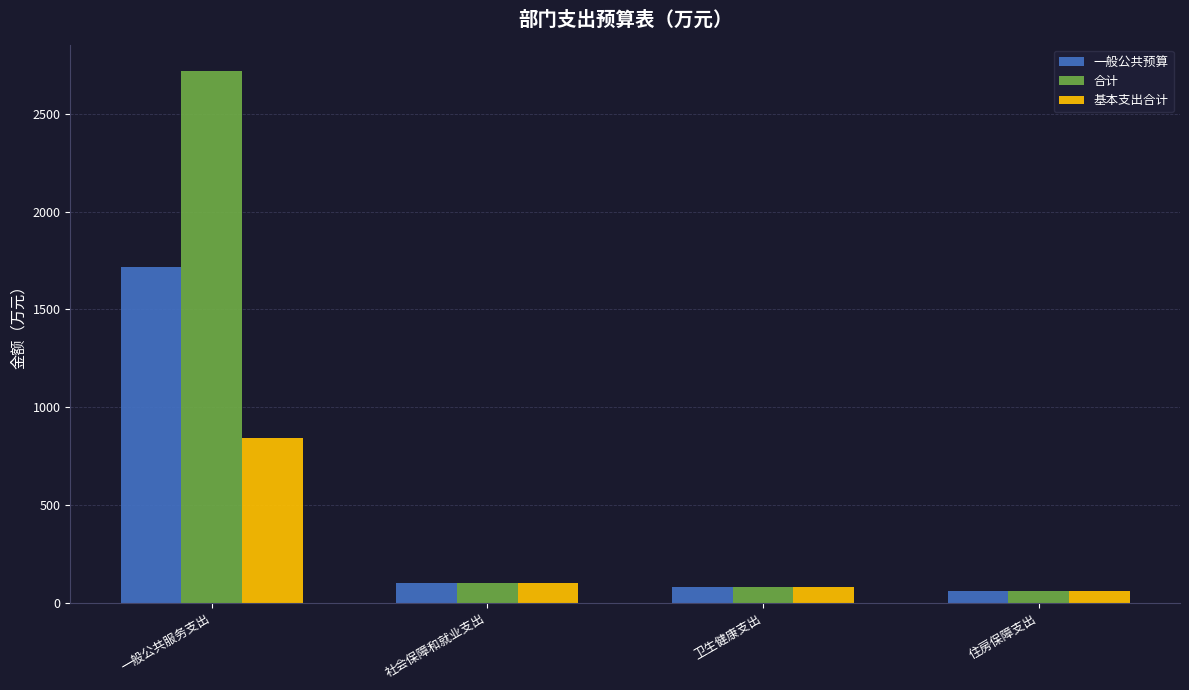

Reading left to right, extract all data points from this chart.

一般公共预算: 一般公共服务支出=1718.2	社会保障和就业支出=102.4	卫生健康支出=78.7	住房保障支出=57.7
合计: 一般公共服务支出=2718.2	社会保障和就业支出=102.4	卫生健康支出=78.7	住房保障支出=57.7
基本支出合计: 一般公共服务支出=844.2	社会保障和就业支出=102.4	卫生健康支出=78.7	住房保障支出=57.7